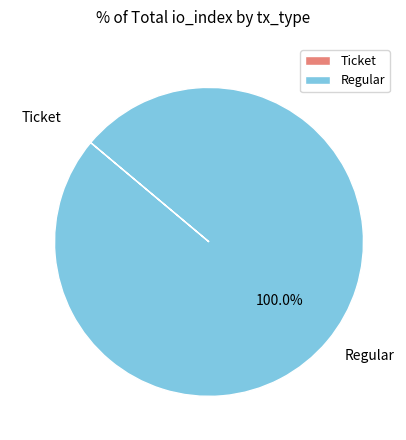

What is the majority slice?

Regular